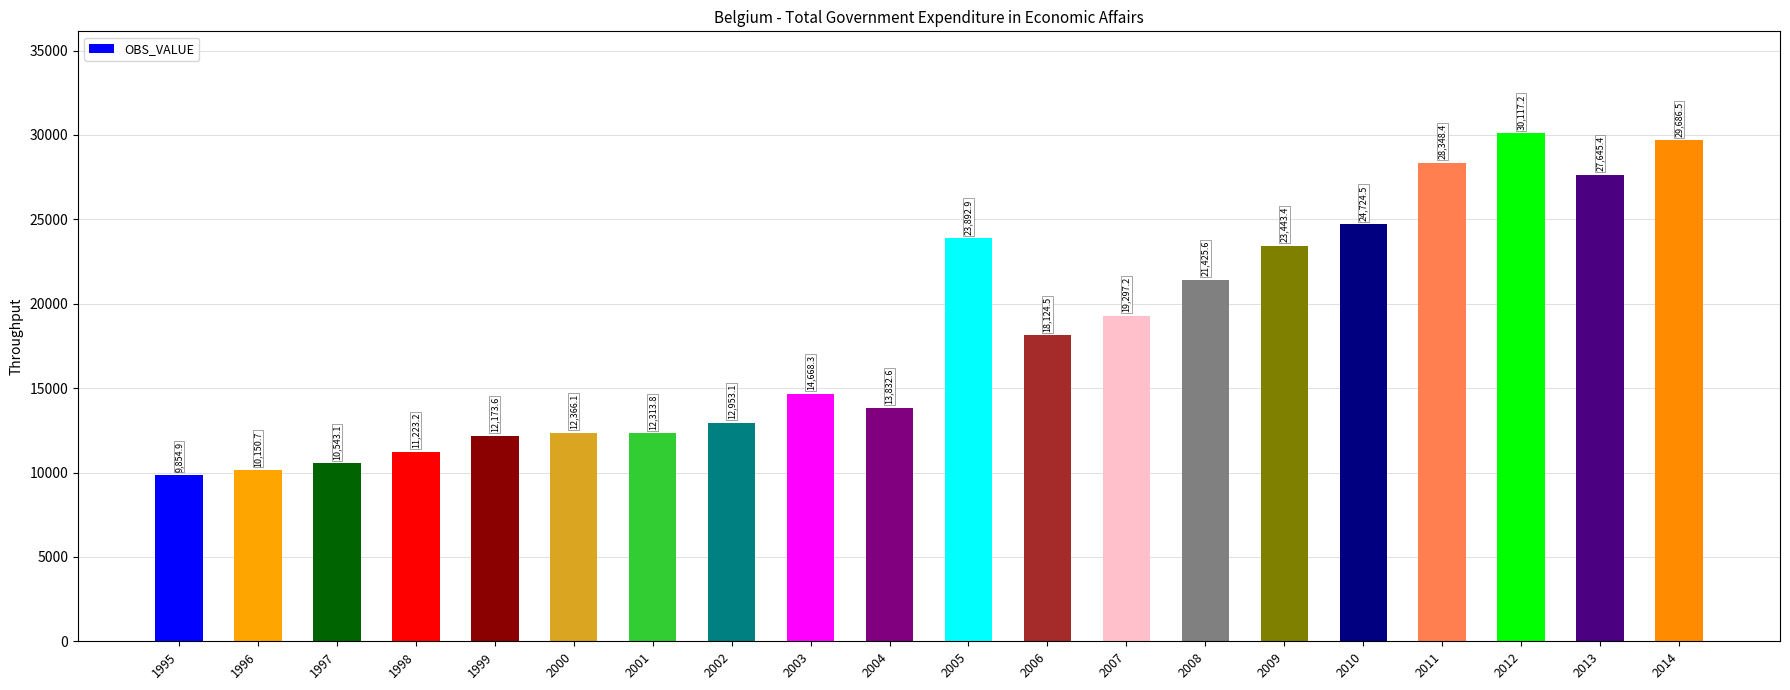

List the labels in order of value, smallest first.

1995, 1996, 1997, 1998, 1999, 2001, 2000, 2002, 2004, 2003, 2006, 2007, 2008, 2009, 2005, 2010, 2013, 2011, 2014, 2012